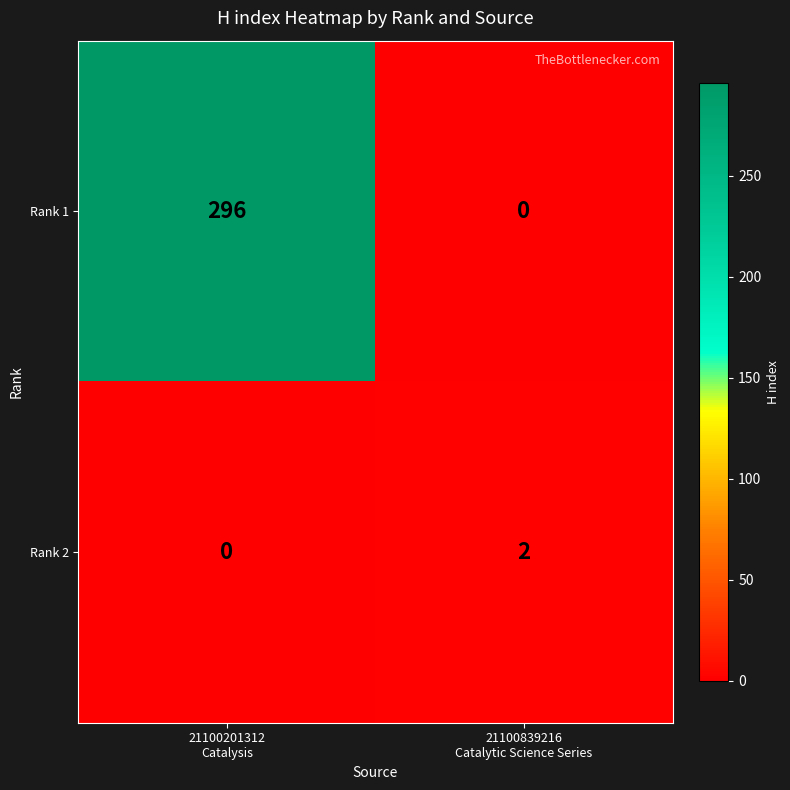

Which series has the largest total across all categories?

Rank 1